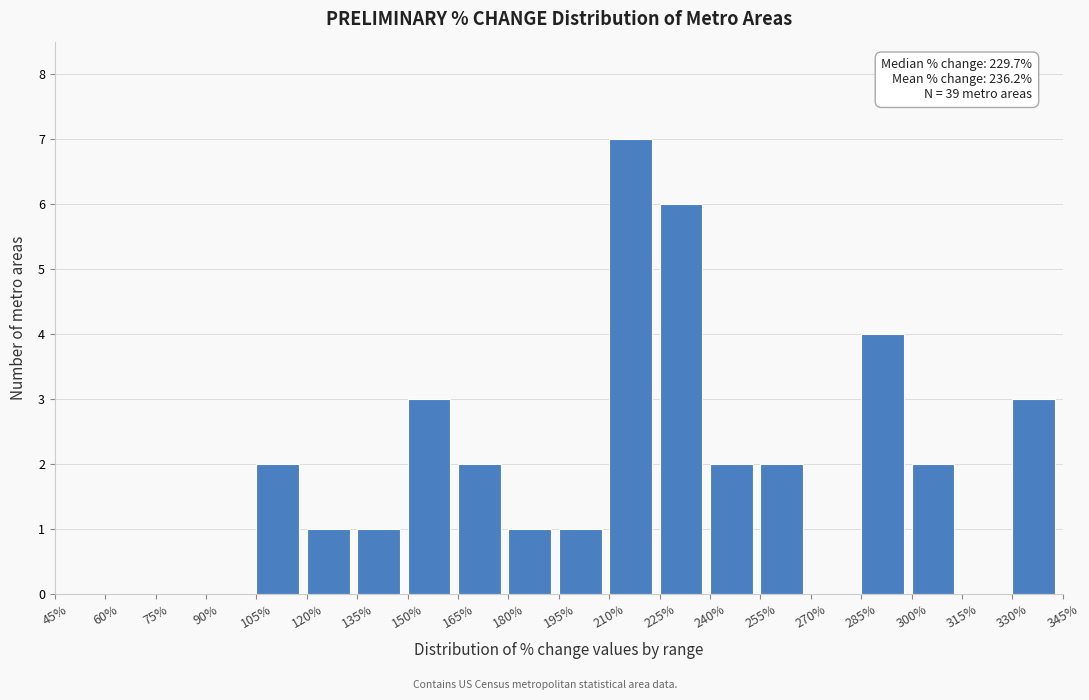

Which range on the x-axis has the tallest bar?

210% to 225%